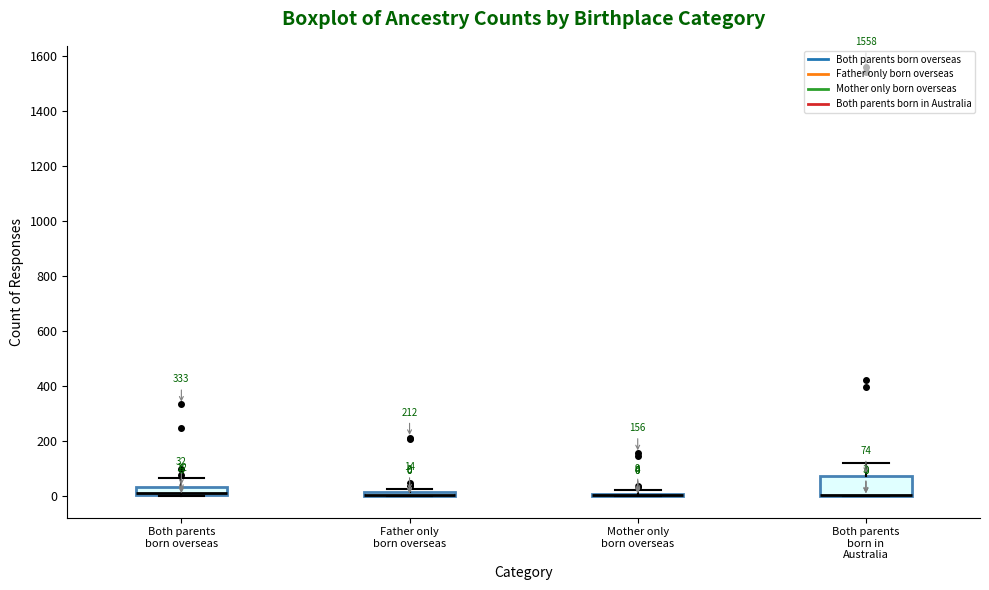

Which box is the tallest, from its lower edge to its upper edge?

Both parents born in Australia